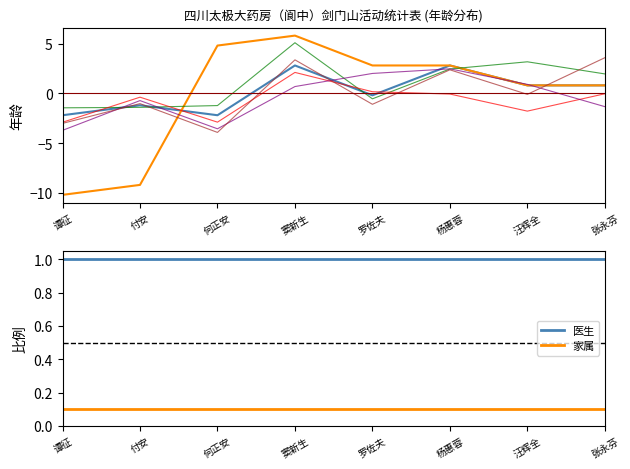

What is the label of the 1st point from the left?

谭征